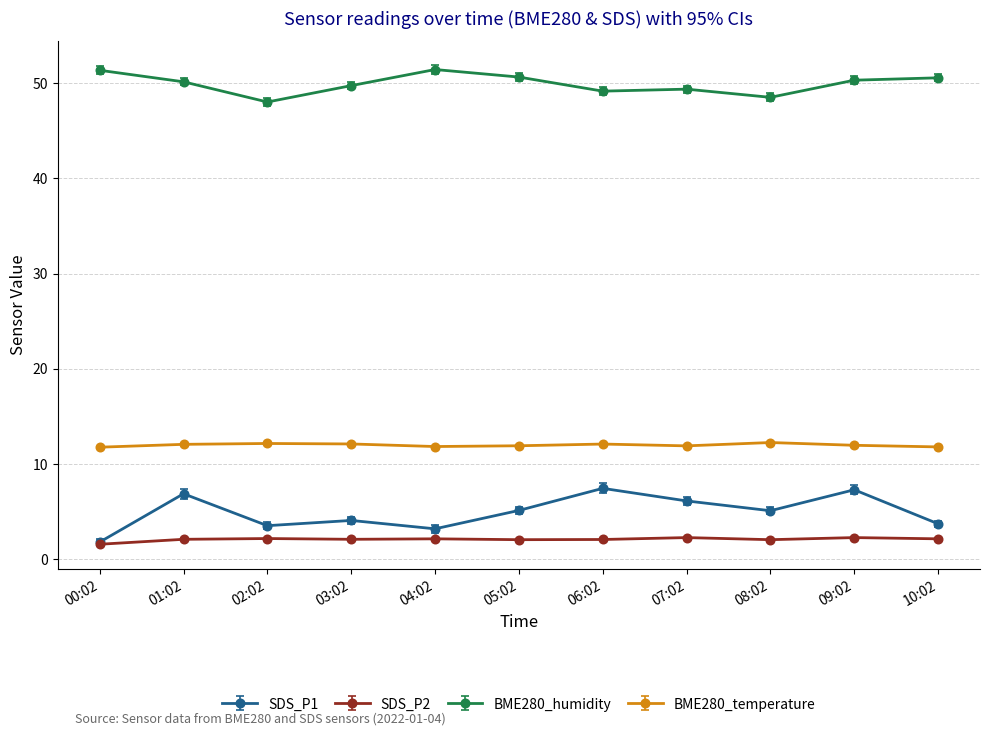

At how many categories does at least one series exceed 41?

11